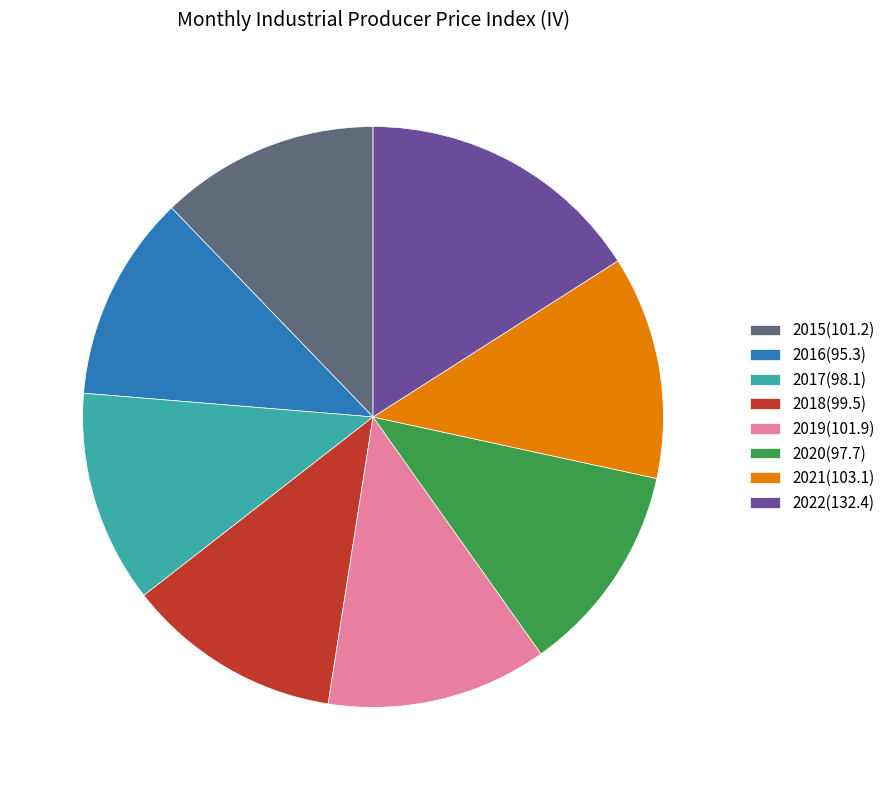

Is 2016 the majority of the pie?

No